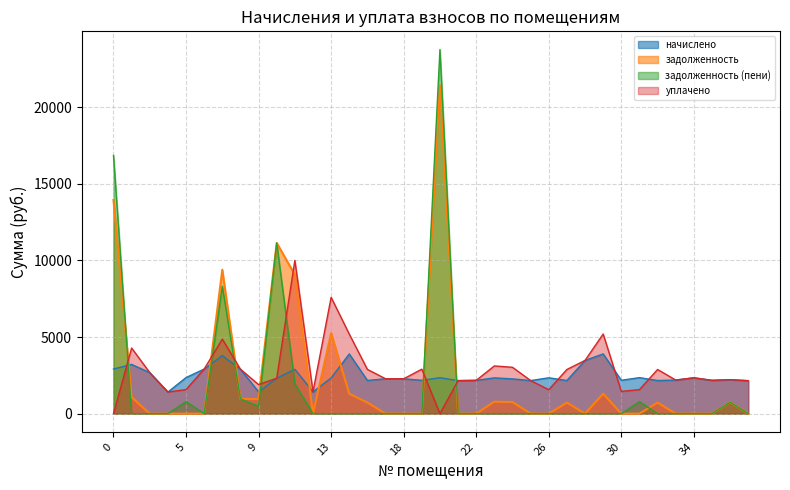

Between 4 and 21, which series saw the biggest shift?

начислено